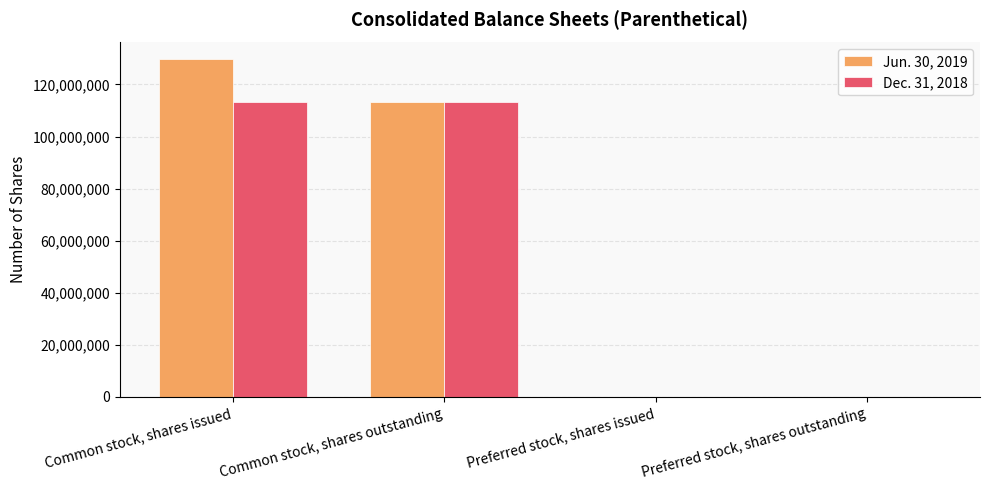

At which category is the sum across all series the highest?

Common stock, shares issued